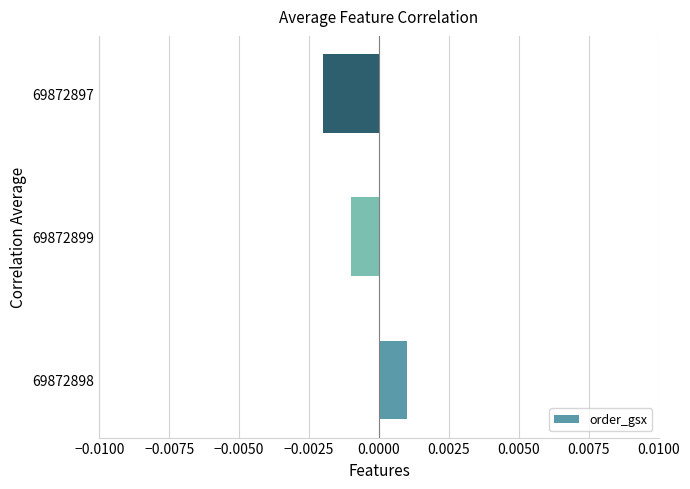

Between 69872899 and 69872897, which is larger?

69872899